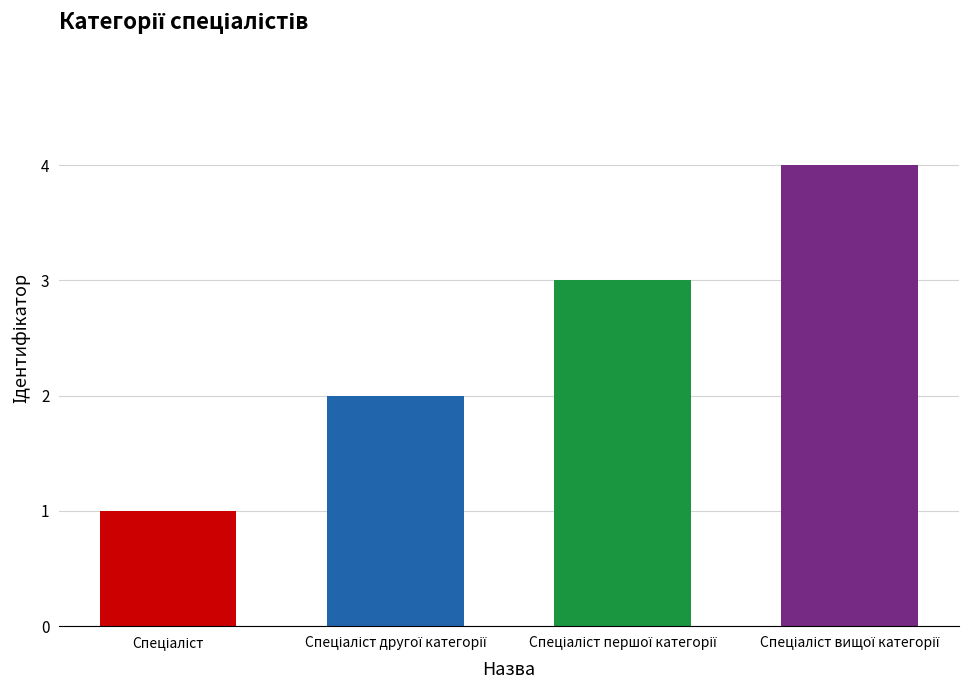

What is the sum of all values?

10